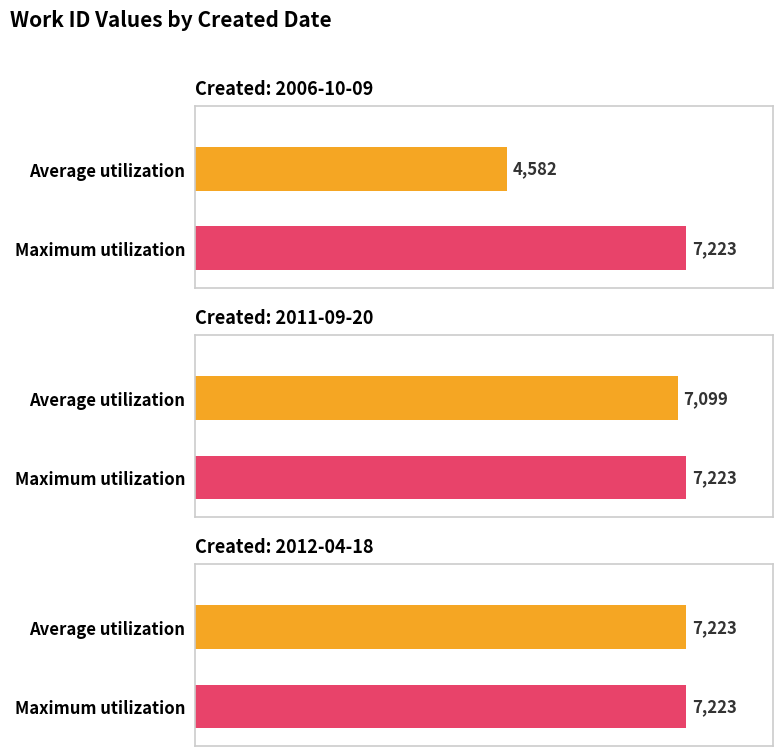

Does the chart contain stacked bars?

No